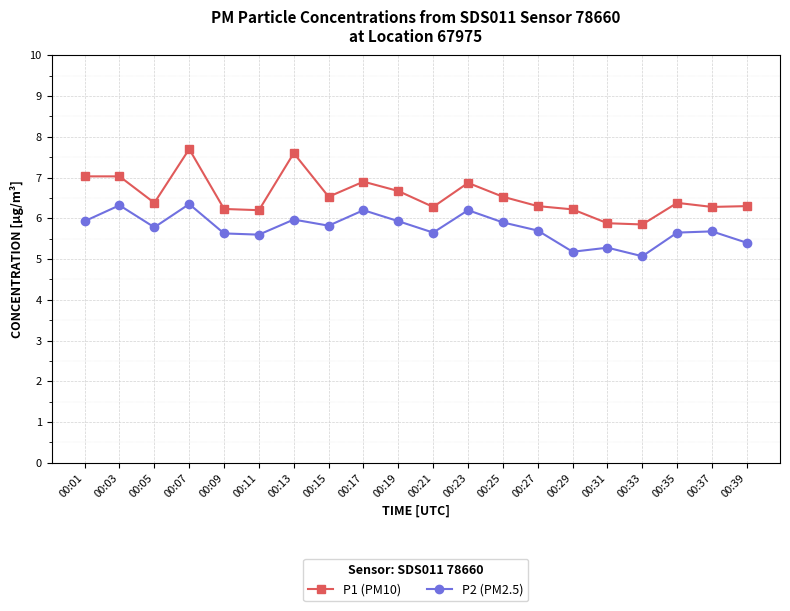

Is it true that P1 (PM10) equals 3.9 at 00:27?

False